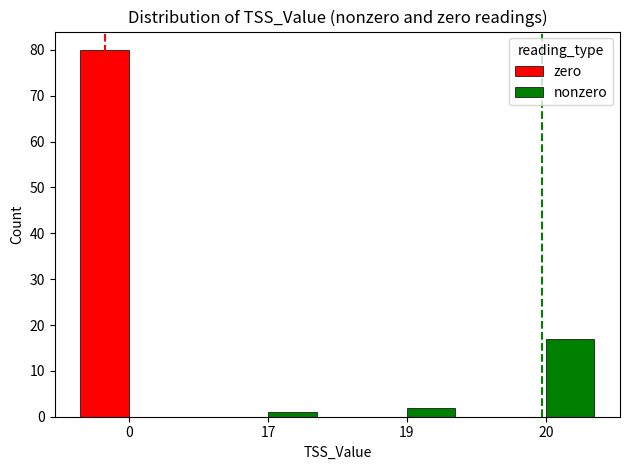

Is it true that nonzero equals 28 at 20?

False